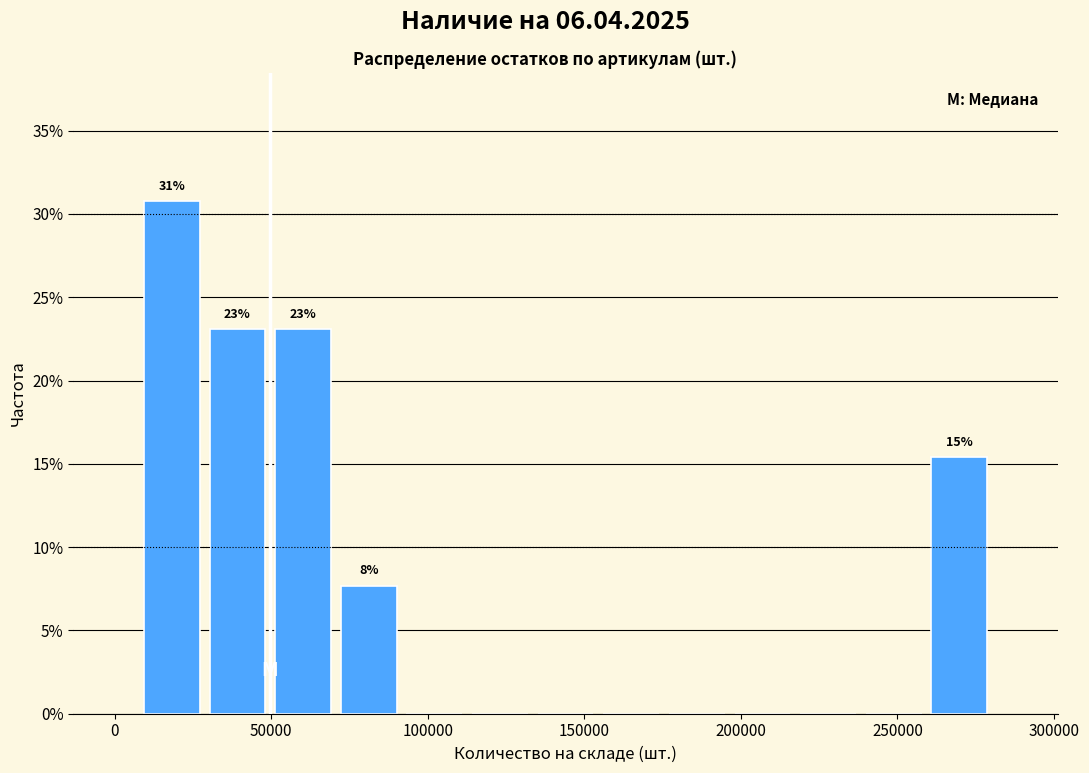

Over which range of the x-axis is the bar tallest?

10000 to 30000